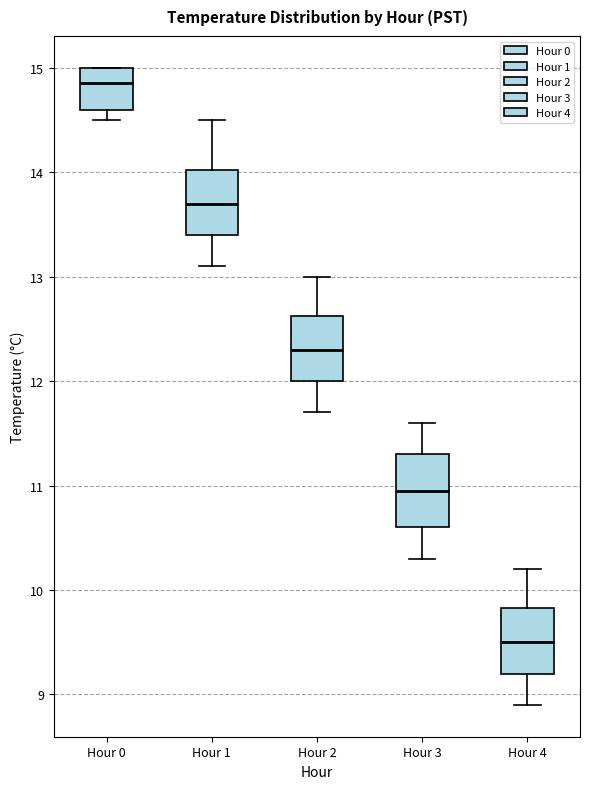

Reading left to right, transcribe this box plot: for each box, give where its median line is, the range the box spans, and where its two whiskers end, as read against the y-axis. The values are not printed on the chart, so give them approximately, as read against the axis.

Hour 0: median 14.9, box 14.6 to 15.0, whiskers 14.5 to 15.0
Hour 1: median 13.7, box 13.4 to 14.0, whiskers 13.1 to 14.5
Hour 2: median 12.3, box 12.0 to 12.6, whiskers 11.7 to 13.0
Hour 3: median 11.0, box 10.6 to 11.3, whiskers 10.3 to 11.6
Hour 4: median 9.5, box 9.2 to 9.8, whiskers 8.9 to 10.2